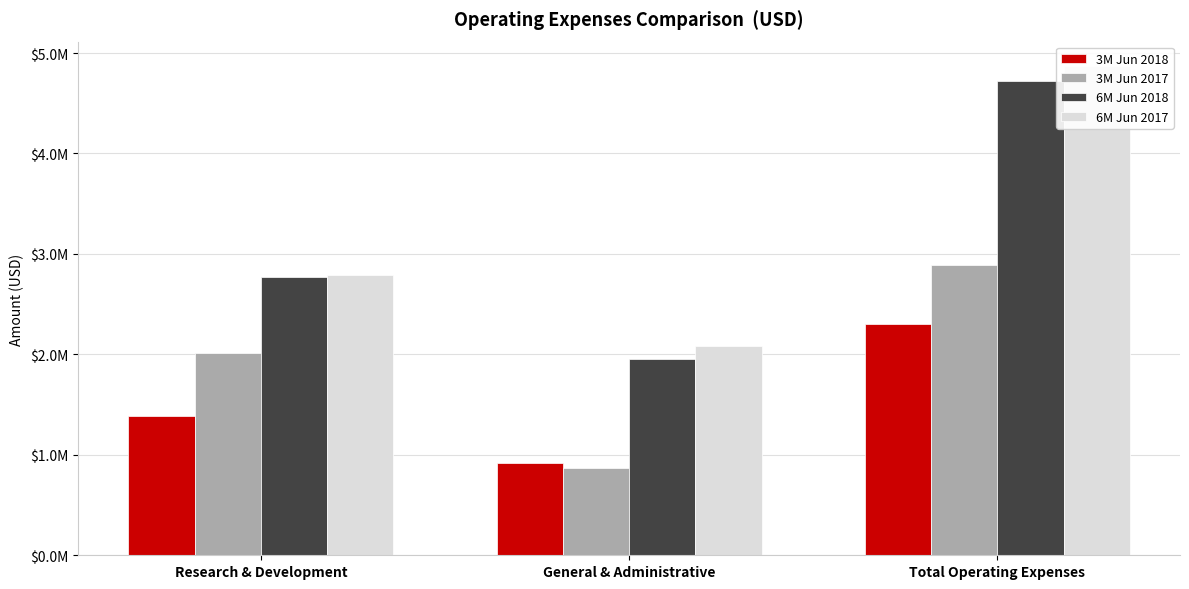

True or false: 6M Jun 2017 has a value of 4869804 at Total Operating Expenses.

True